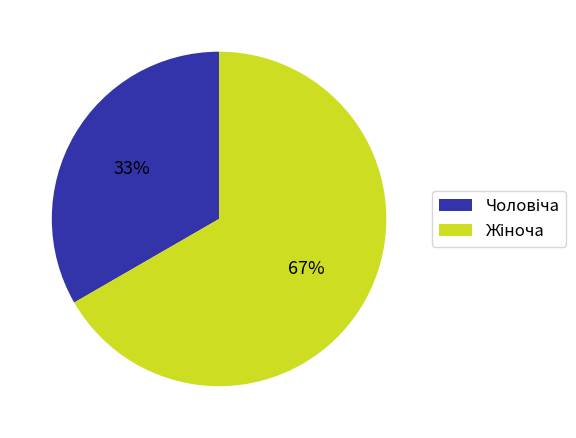

How many slices are in this pie chart?

2